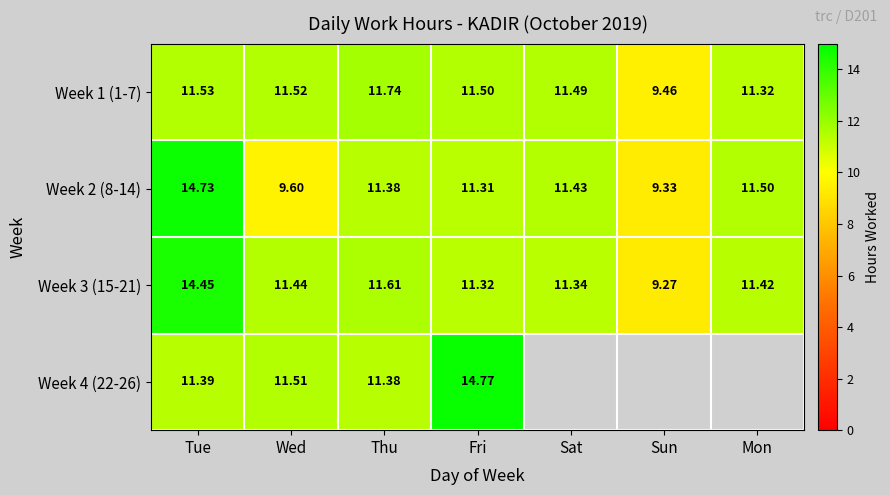

What is the difference between the highest and lowest values at Thu?

0.4